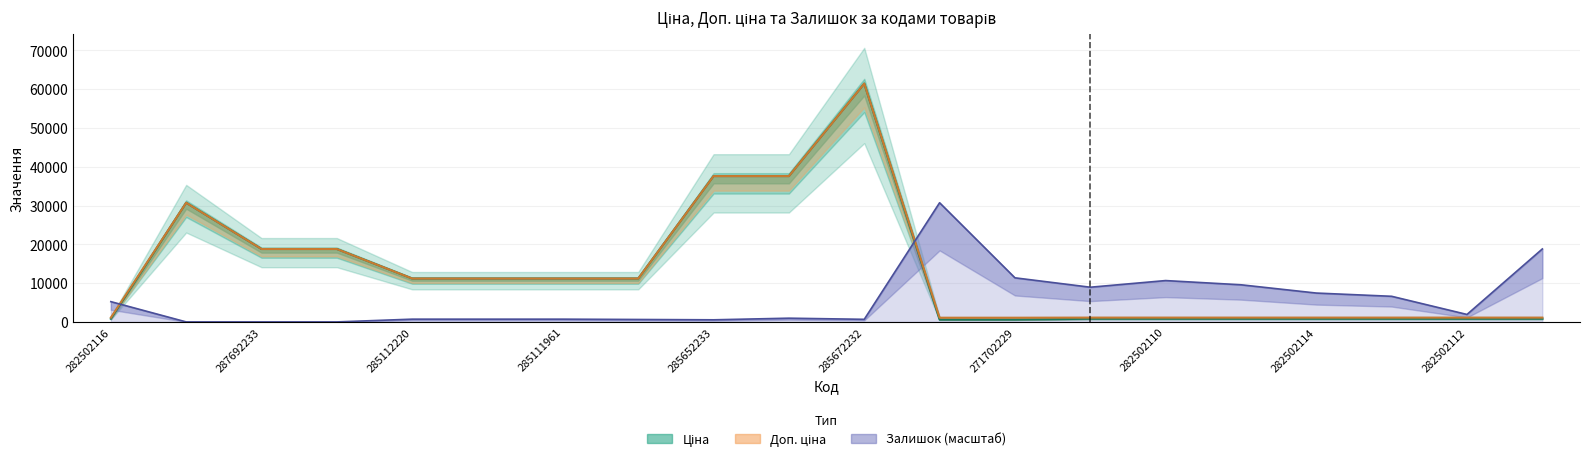

What is the difference between the second highest and minimum values in the Доп. ціна series?

36512.0